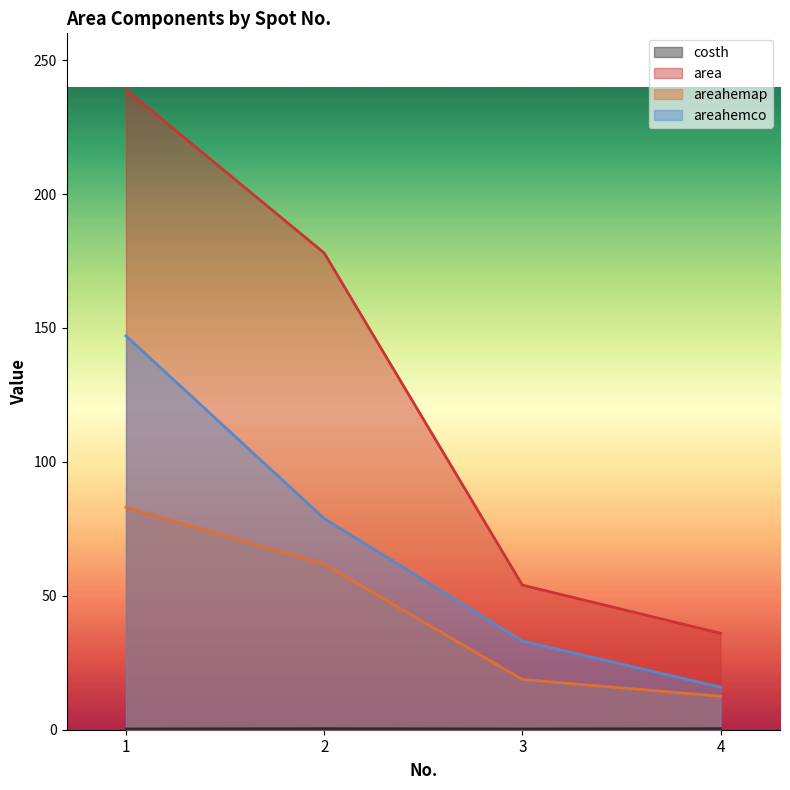

What is the value of the area point at the 3rd from the left?

54.0